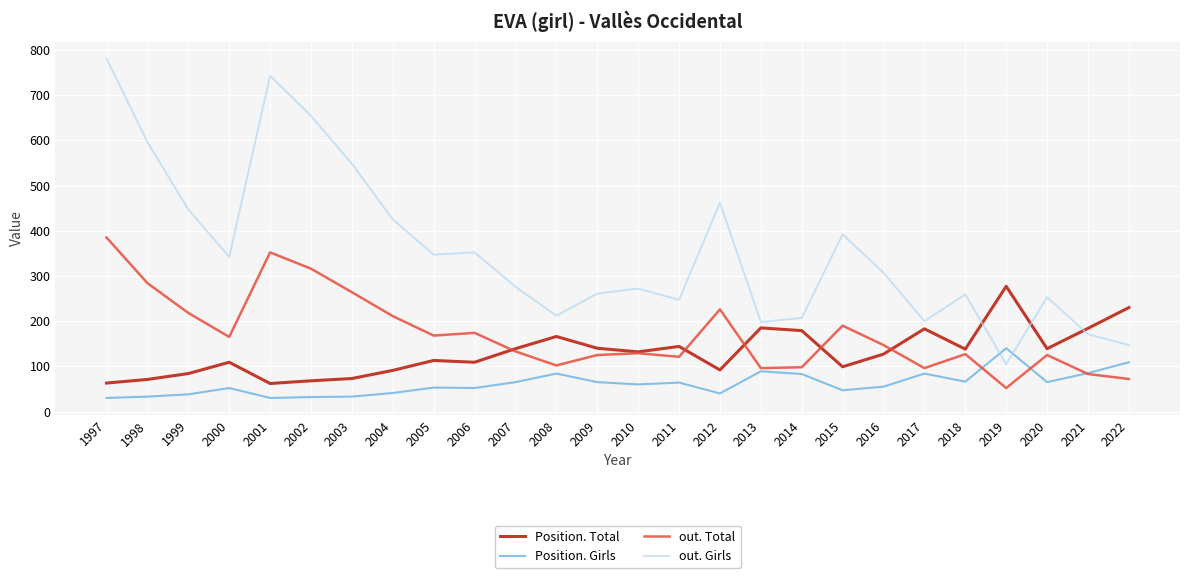

Is the value of out. Girls at 2006 greater than the value of Position. Girls at 2000?

Yes